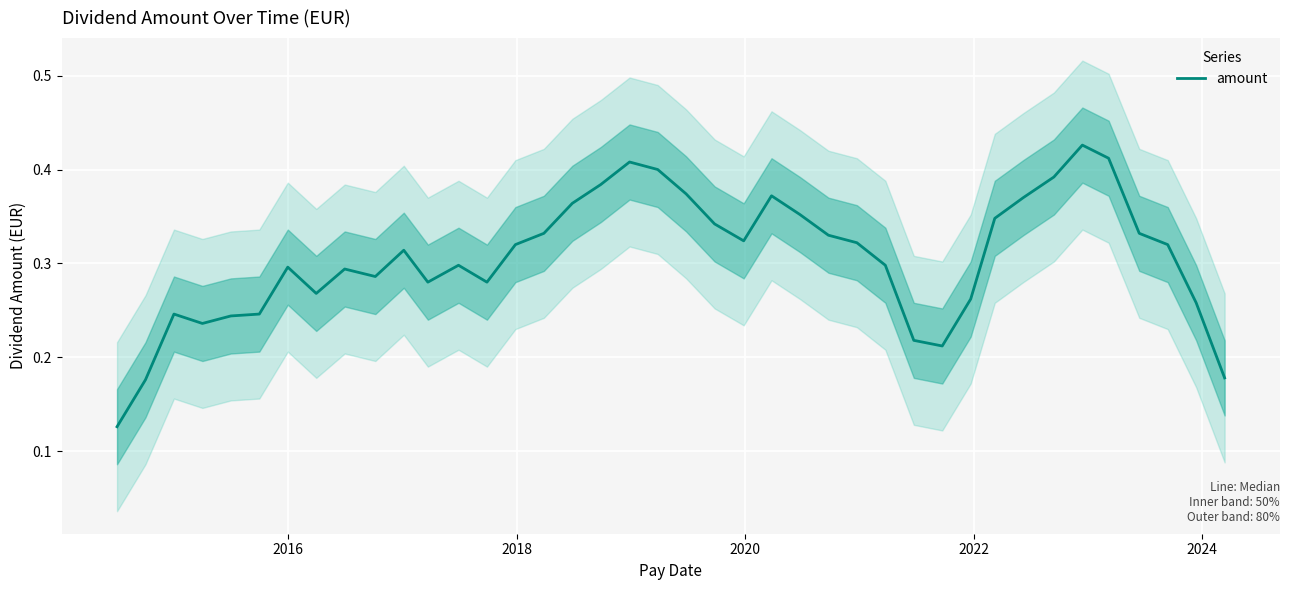

What is the greatest value displayed?

0.4